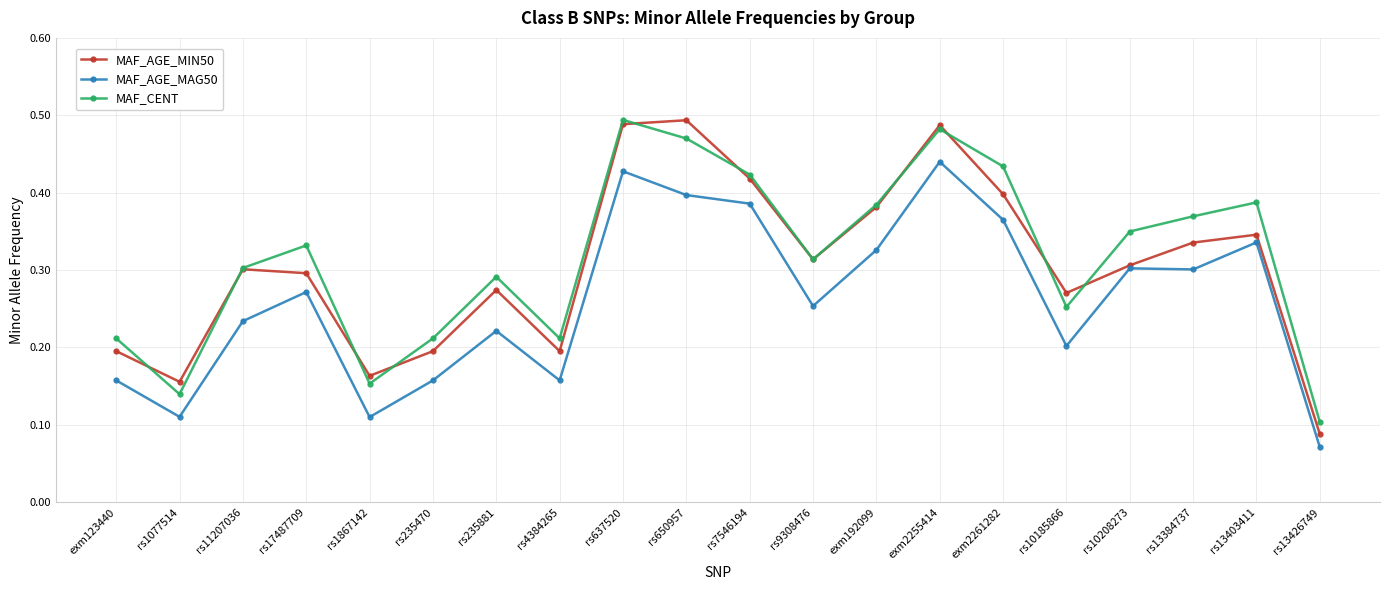

In MAF_AGE_MIN50, how many points are higher than both neighbors (excluding endpoints)?

5